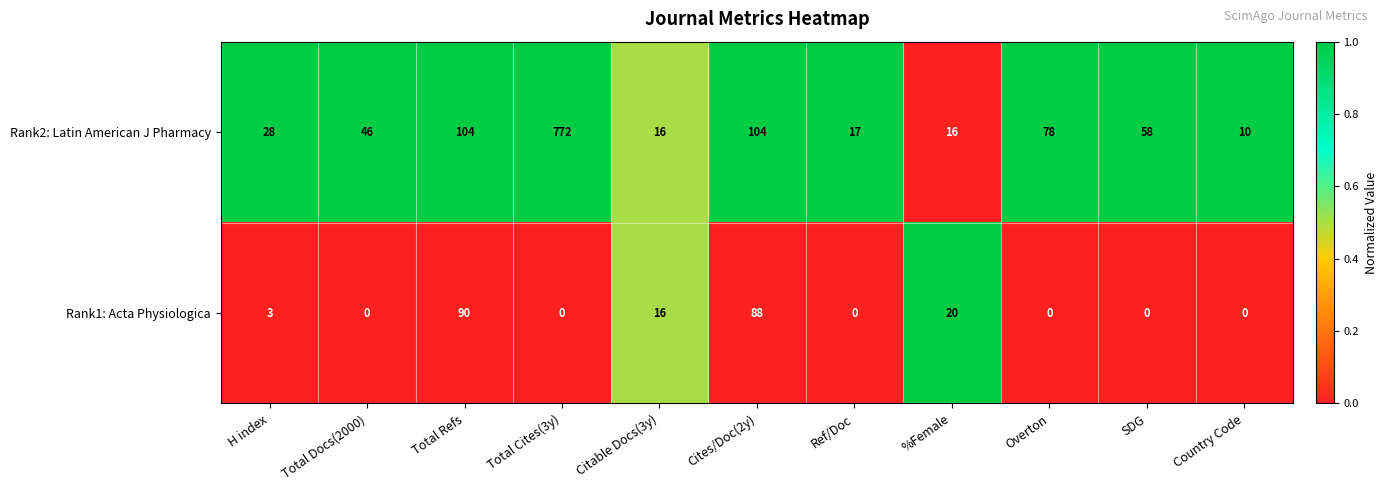

What is the difference between the maximum and minimum values in the Rank2: Latin American J Pharmacy series?

762